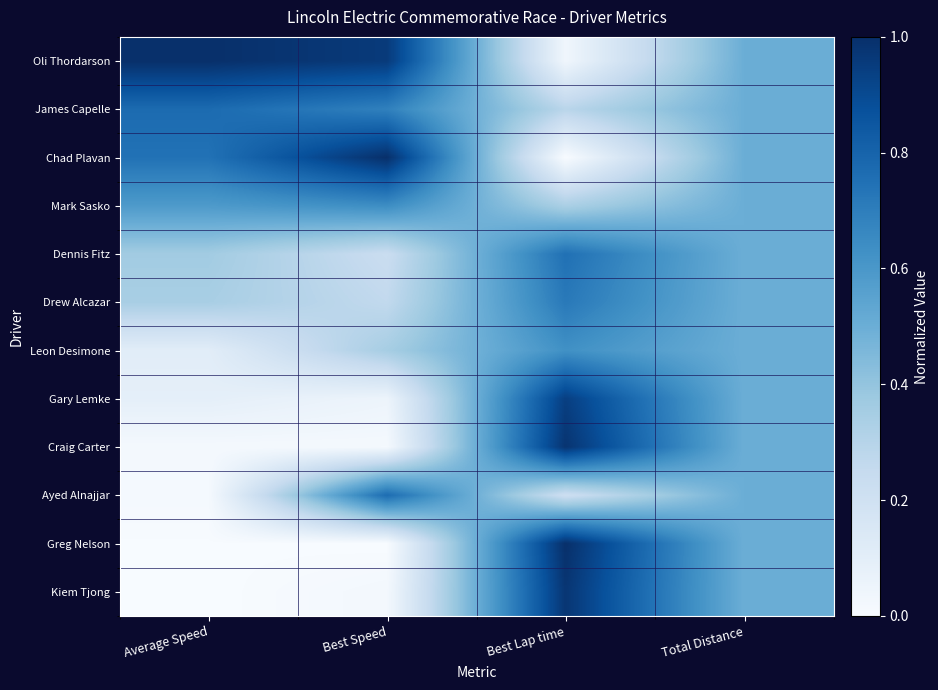

List the series in order of their peak value, highest first.

Oli Thordarson, Chad Plavan, Greg Nelson, Craig Carter, Kiem Tjong, Gary Lemke, James Capelle, Ayed Alnajjar, Dennis Fitz, Drew Alcazar, Mark Sasko, Leon Desimone